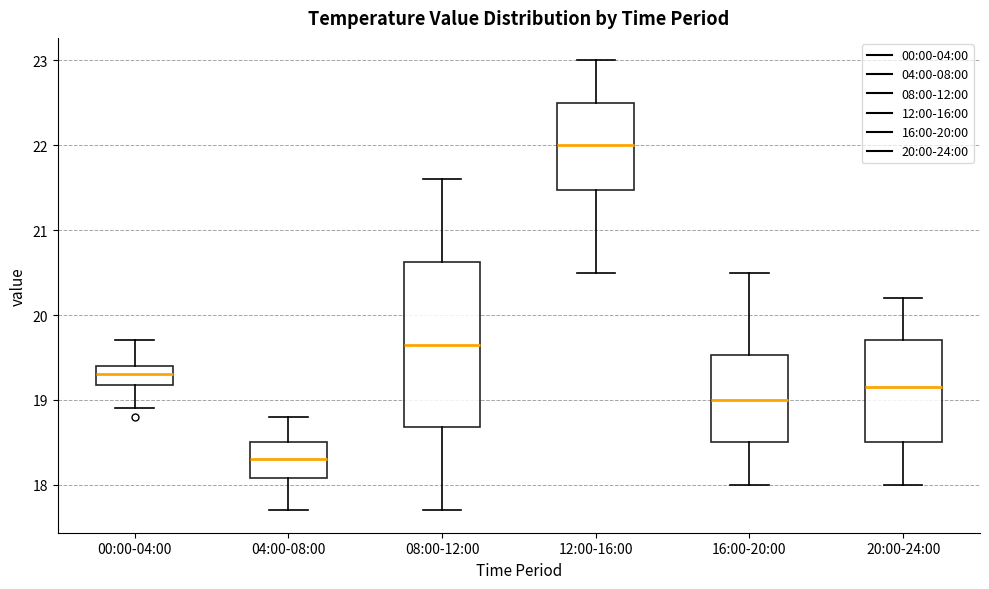

Reading left to right, read every box against the y-axis: the position of its median line, the range the box covers, and the ends of its whiskers. The values are not printed on the chart, so give them approximately, as read against the axis.

00:00-04:00: median 19.3, box 19.2 to 19.4, whiskers 18.9 to 19.7
04:00-08:00: median 18.3, box 18.1 to 18.5, whiskers 17.7 to 18.8
08:00-12:00: median 19.7, box 18.7 to 20.6, whiskers 17.7 to 21.6
12:00-16:00: median 22.0, box 21.5 to 22.5, whiskers 20.5 to 23.0
16:00-20:00: median 19.0, box 18.5 to 19.5, whiskers 18.0 to 20.5
20:00-24:00: median 19.2, box 18.5 to 19.7, whiskers 18.0 to 20.2